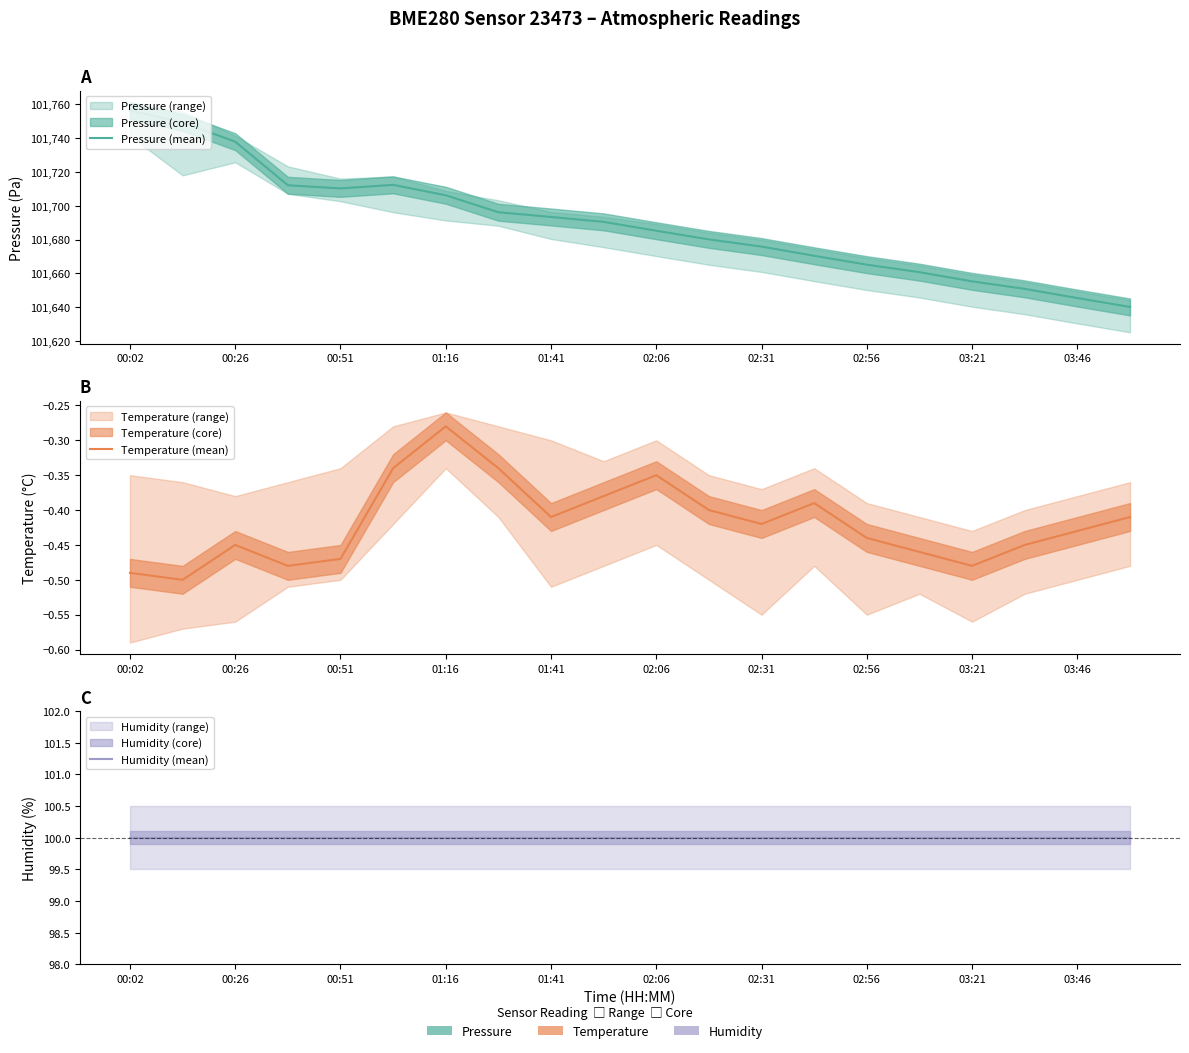

What is the sum of all Humidity (mean) values?

2000.0